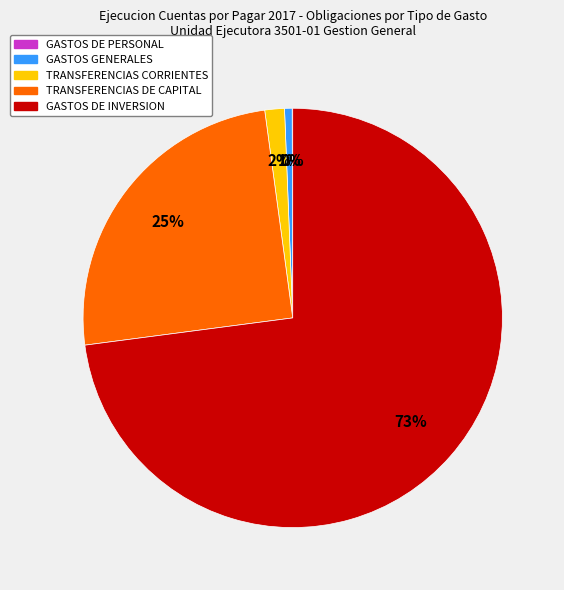

To the nearest percent, what portion does GASTOS GENERALES represent?

1%